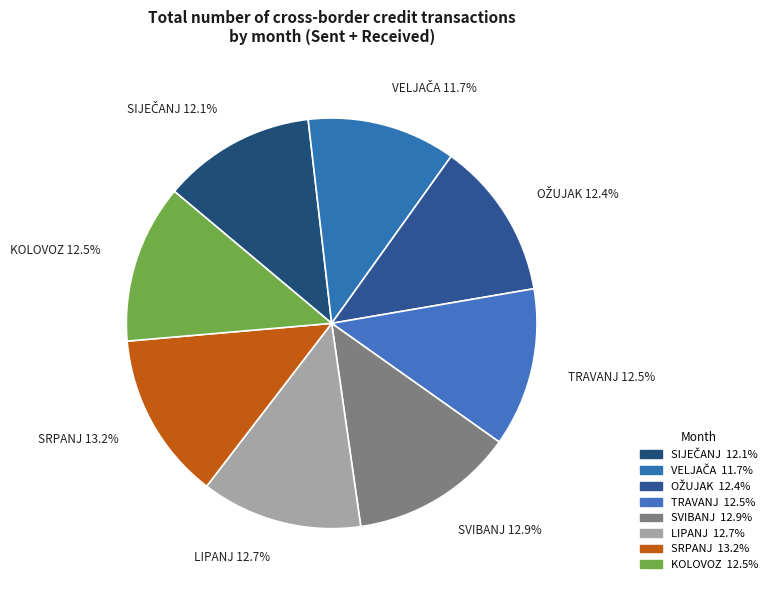

Is there any slice that represents more than half of the pie?

No